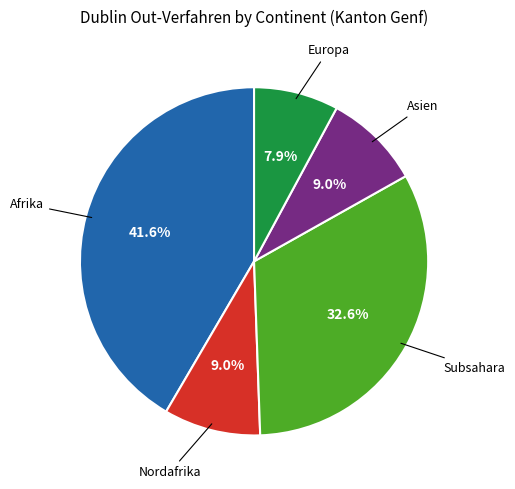

To the nearest percent, what is the difference between the largest and smallest slice percentages?

34%